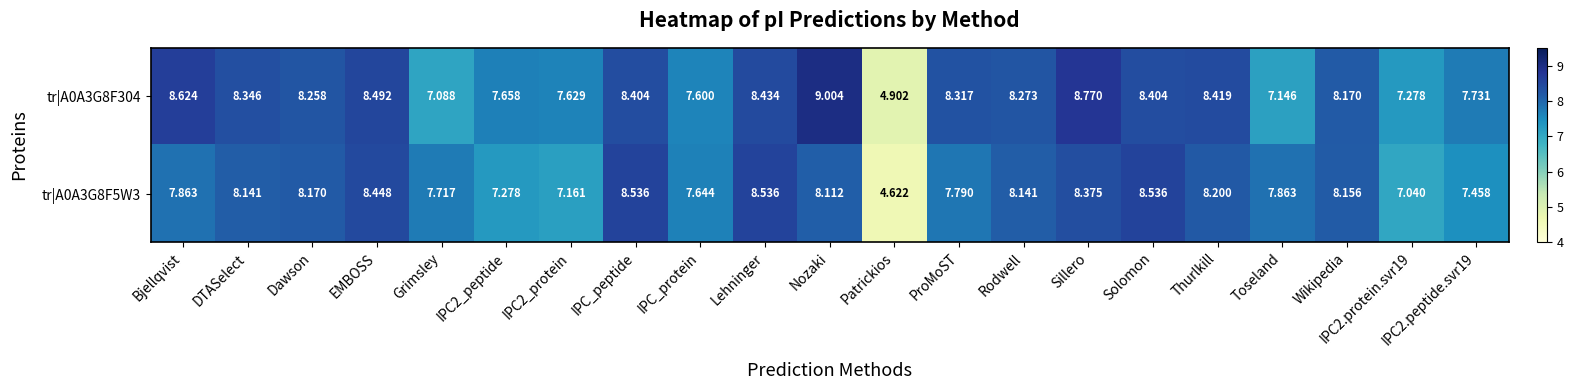

Which category has the highest value across all series?

Nozaki